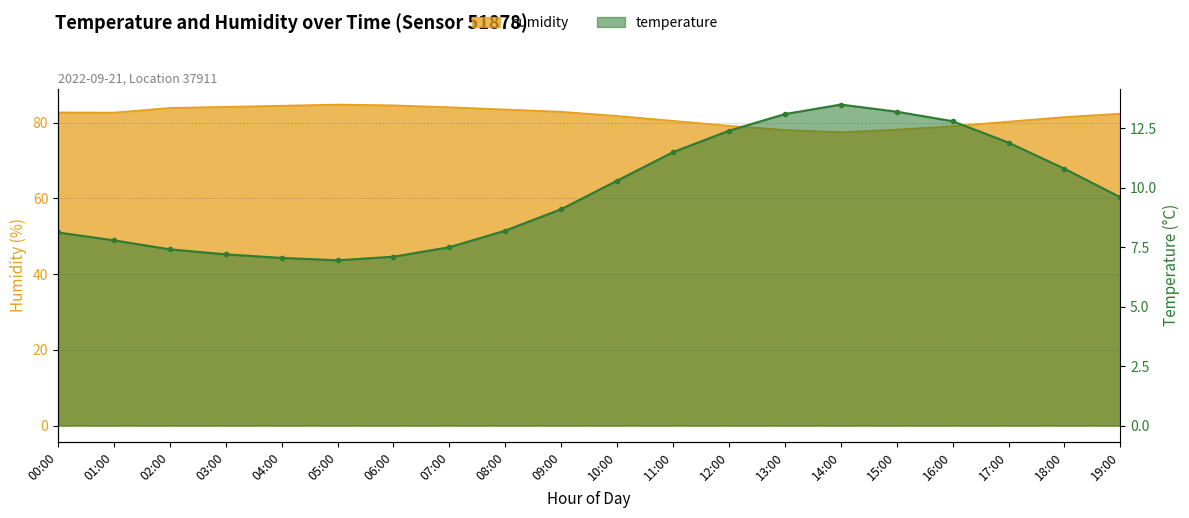

True or false: temperature and humidity intersect in this chart.

False